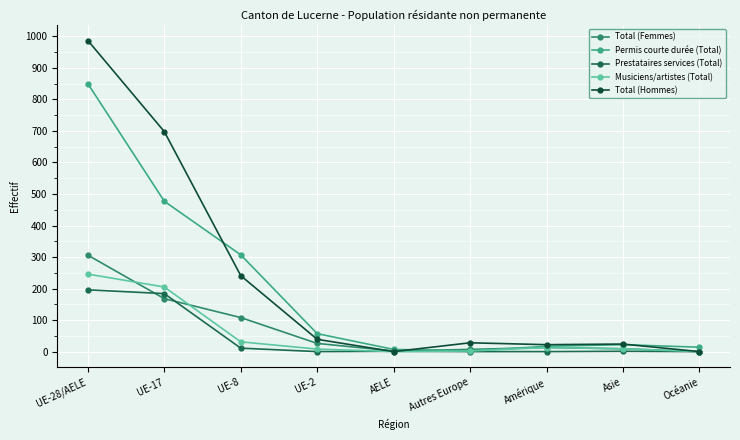

Is the value of Total (Femmes) at UE-17 greater than the value of Musiciens/artistes (Total) at Asie?

Yes